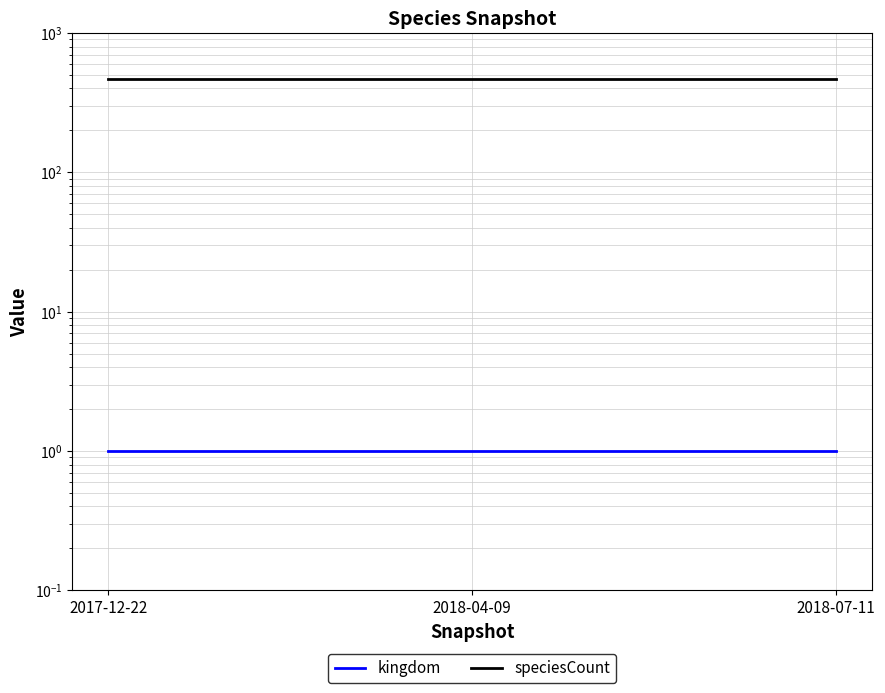

At which category is the sum across all series the highest?

2017-12-22